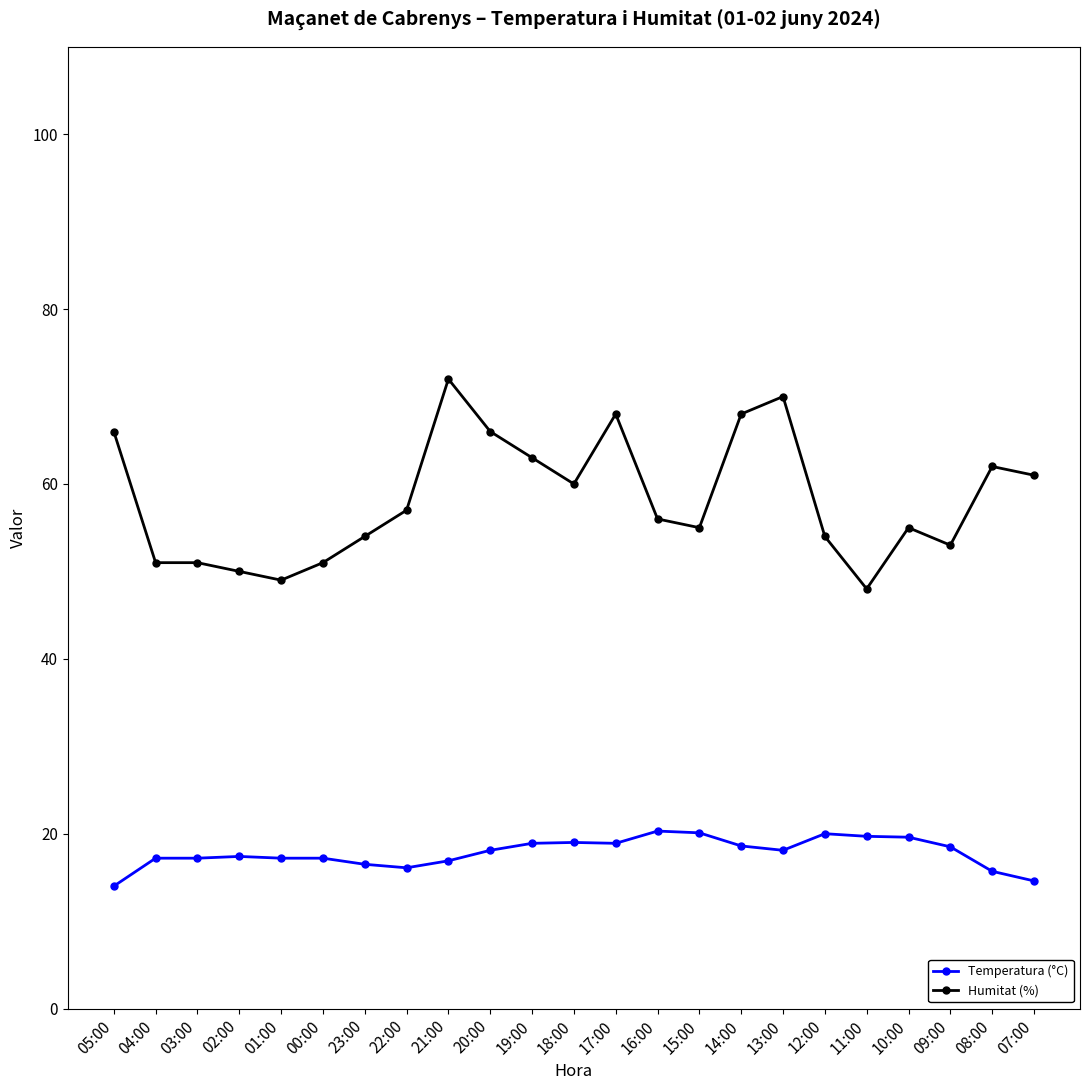

How many categories are shown in the chart?

23